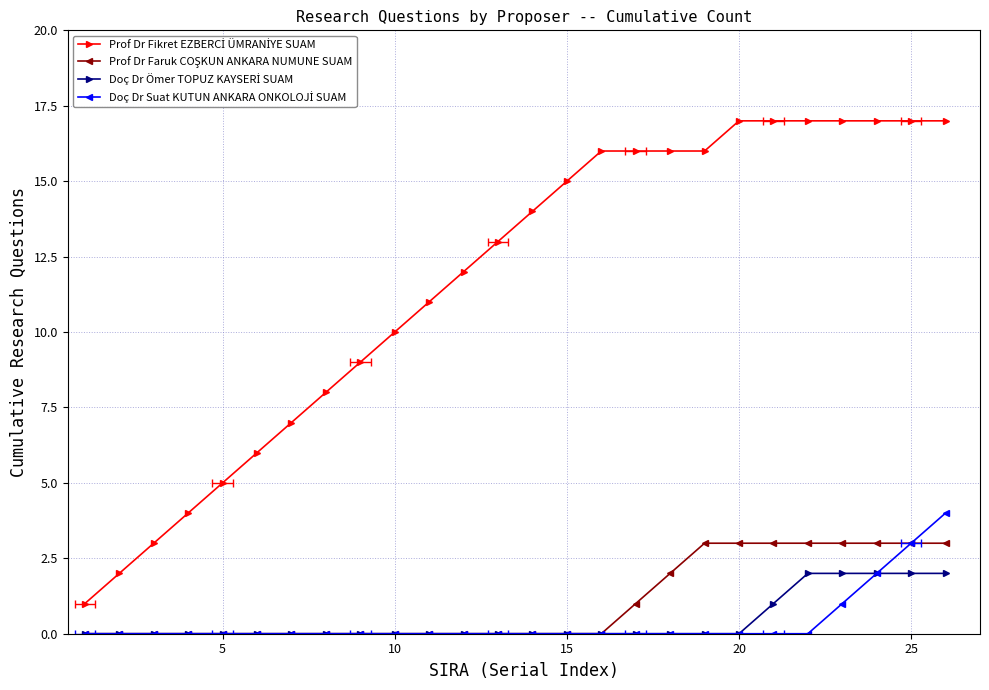

How many categories are shown in the chart?

26